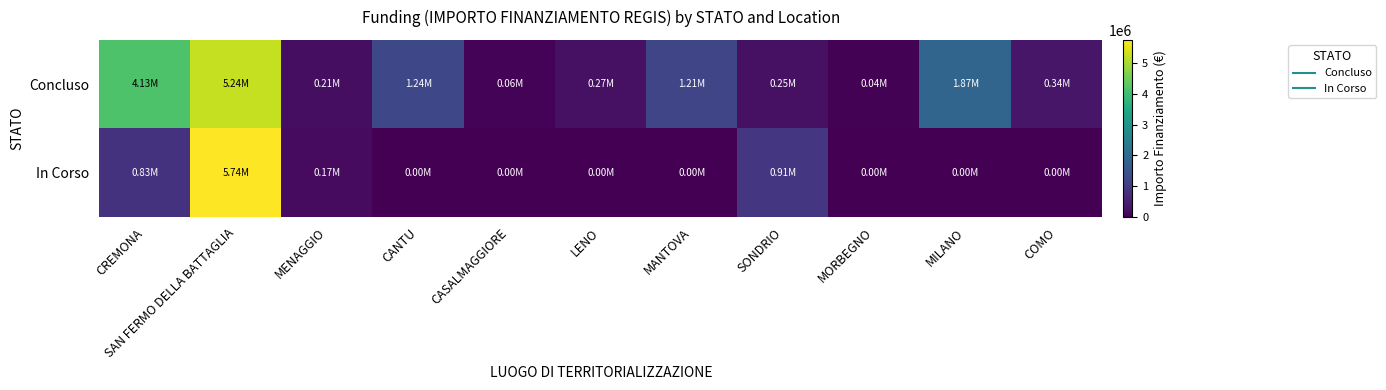

What is the total value across all series at MORBEGNO?

36600.0